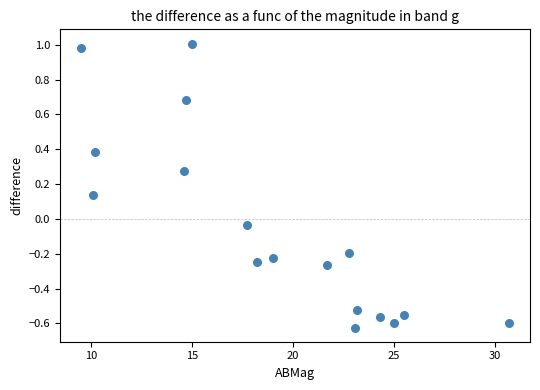

What is the range of X values (max minus min)?

21.2